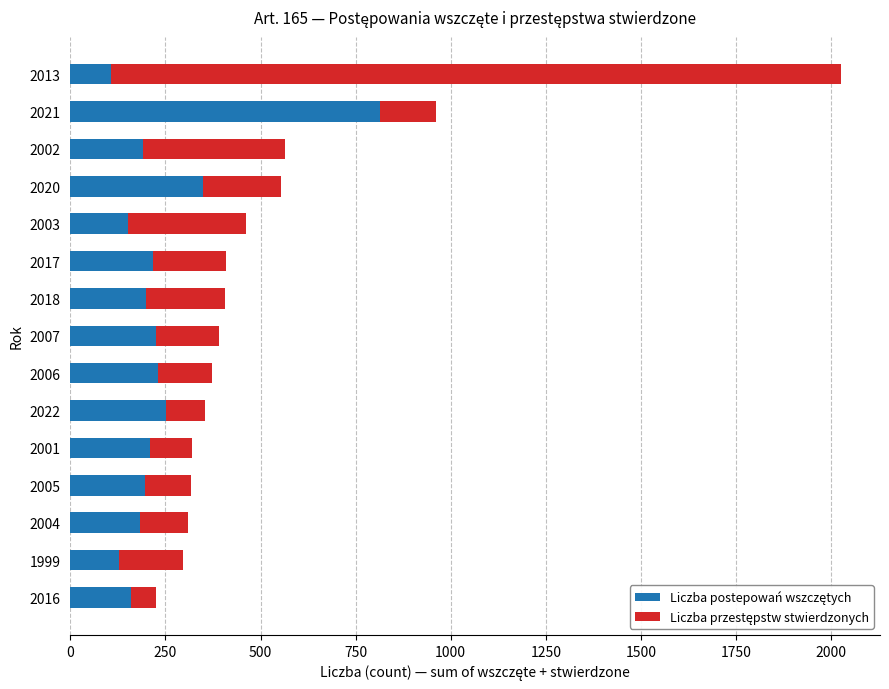

At which category is the sum across all series the highest?

2013